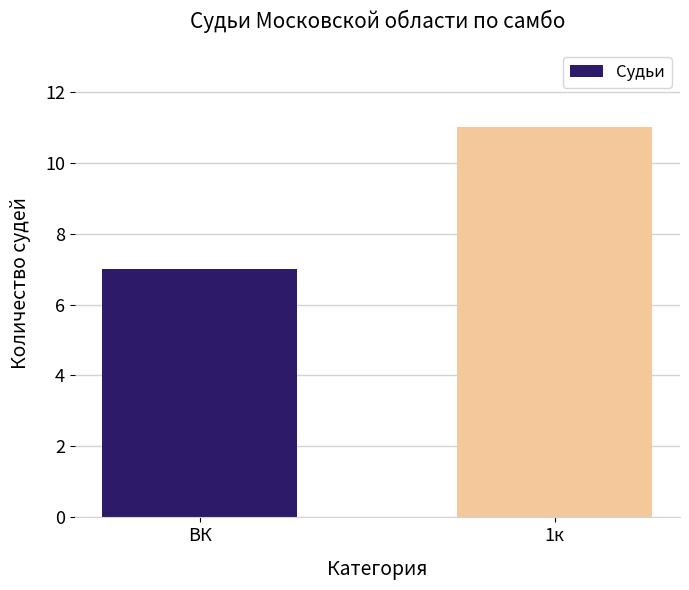

What is the greatest value displayed?

11